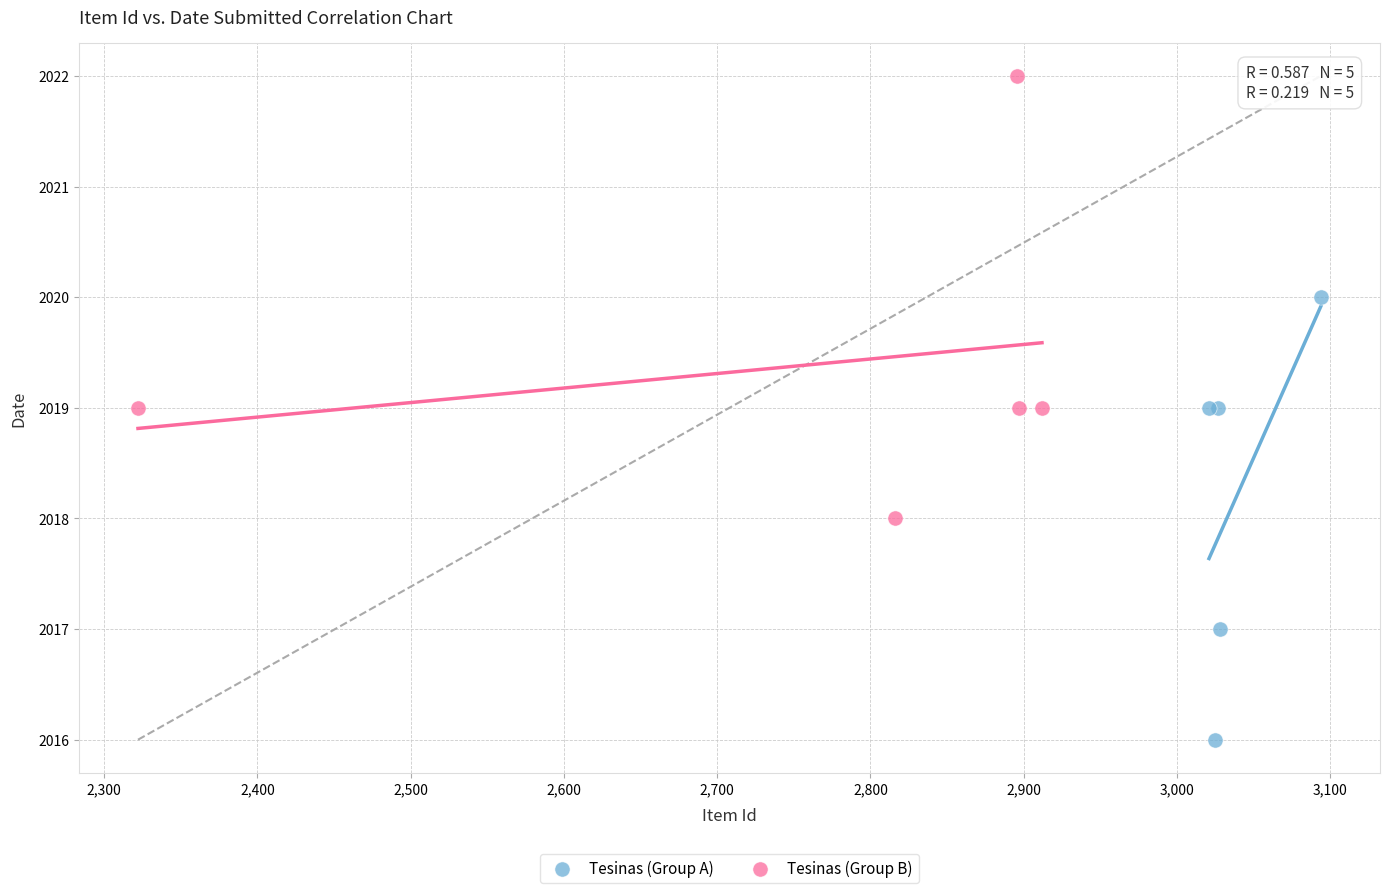

Which series contains the lowest Y value?

Tesinas (Group A)